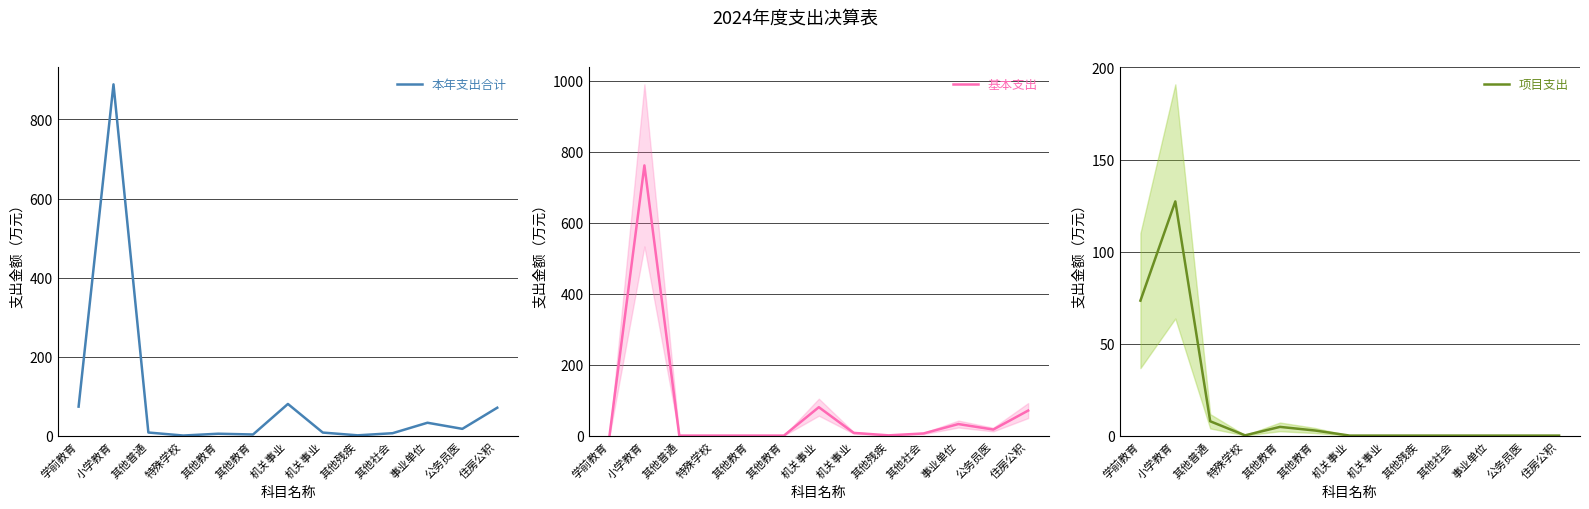

At which category does 基本支出 reach its first local peak?

小学教育